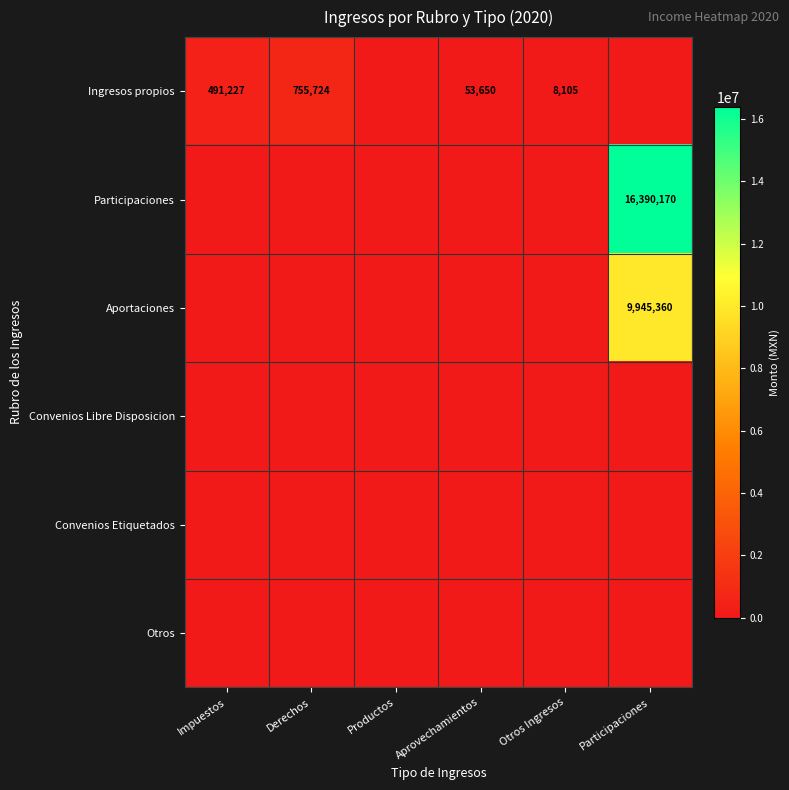

The Ingresos propios series shows 755724 at Derechos. True or false?

True